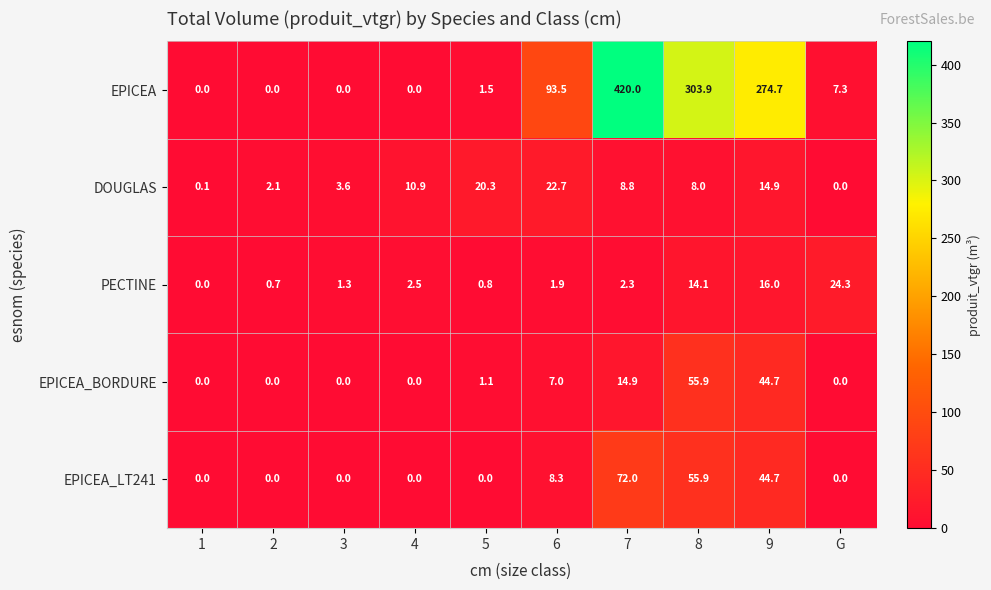

List the series in order of their peak value, highest first.

EPICEA, EPICEA_LT241, EPICEA_BORDURE, PECTINE, DOUGLAS